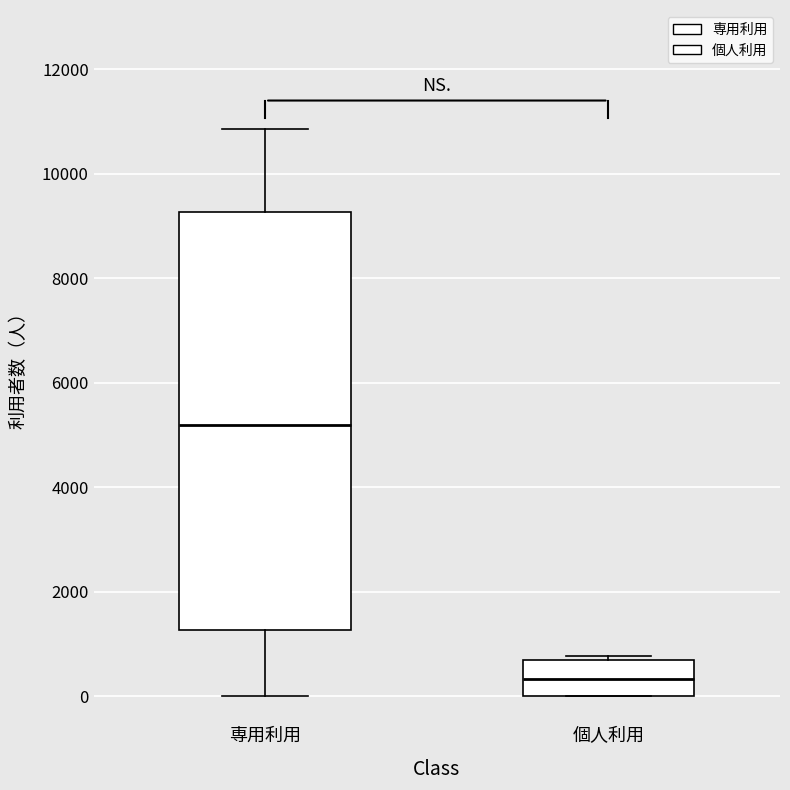

Reading left to right, transcribe this box plot: for each box, give where its median line is, the range the box spans, and where its two whiskers end, as read against the y-axis. The values are not printed on the chart, so give them approximately, as read against the axis.

専用利用: median 5200, box 1200 to 9200, whiskers 0 to 10800
個人利用: median 400, box 0 to 600, whiskers 0 to 800